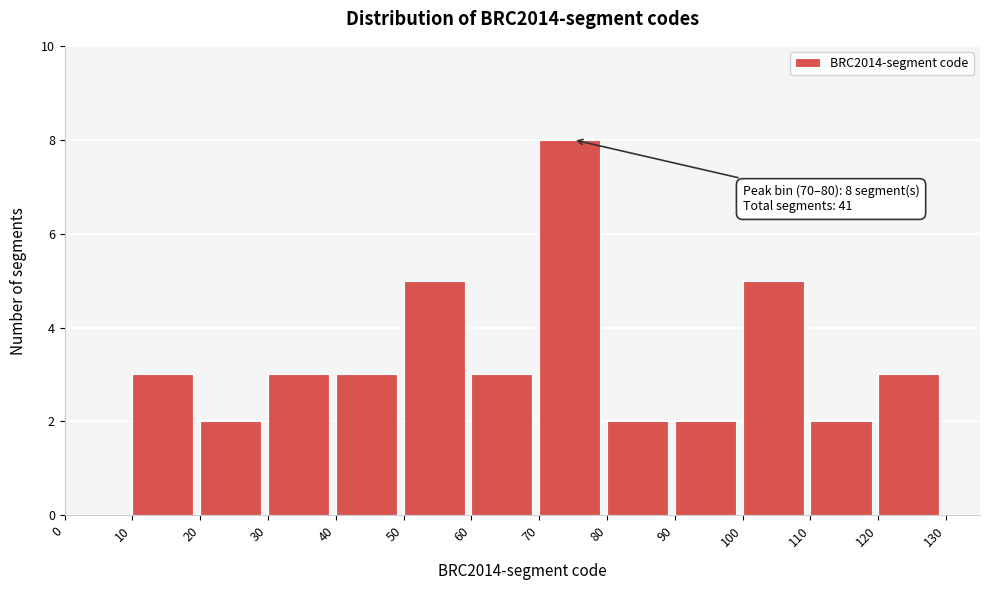

Which range on the x-axis has the tallest bar?

70 to 80